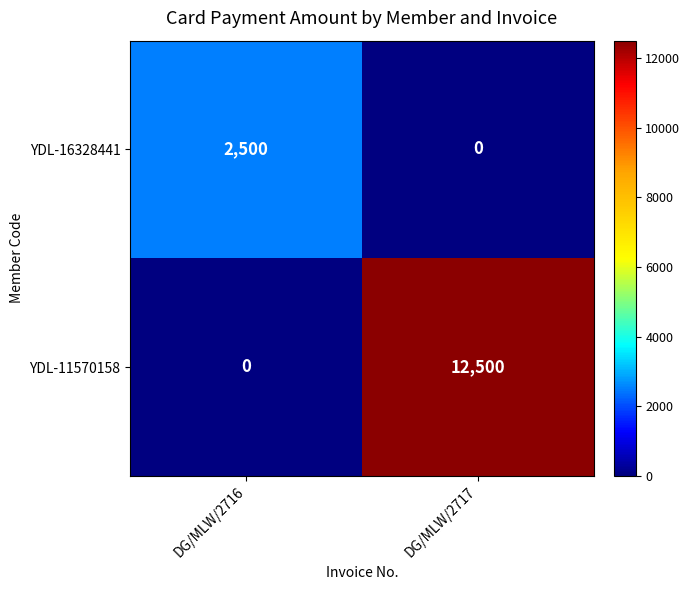

Rank the categories by YDL-16328441 value from lowest to highest.

DG/MLW/2717, DG/MLW/2716